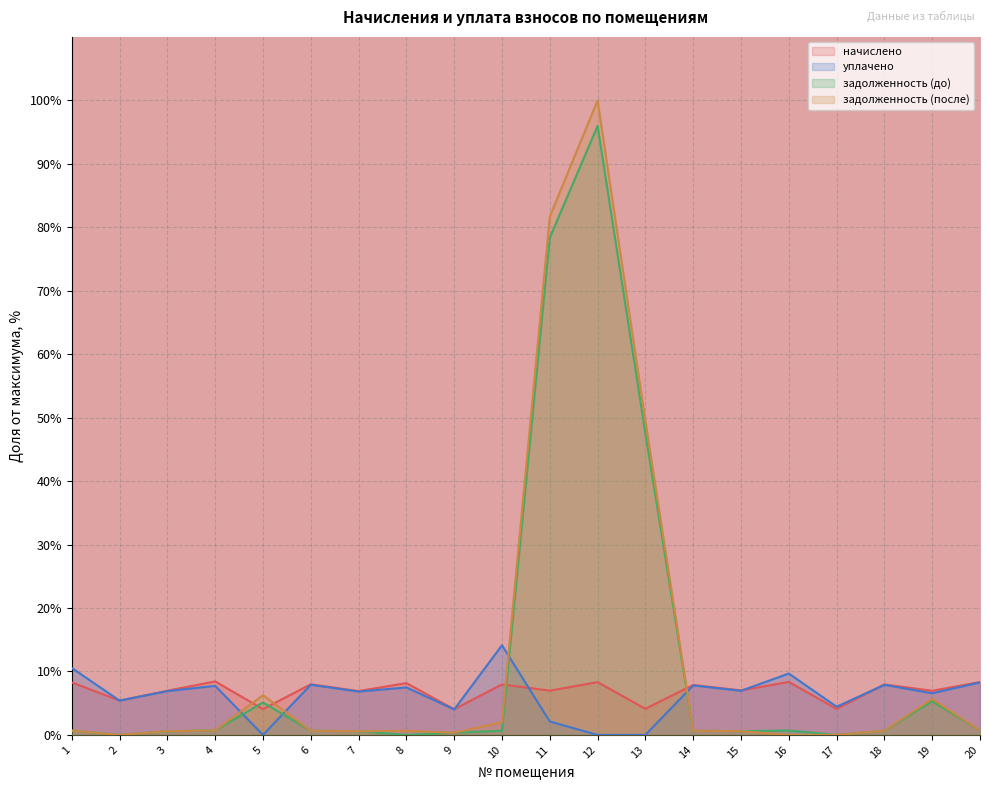

What is the maximum value shown in the chart?

100.0